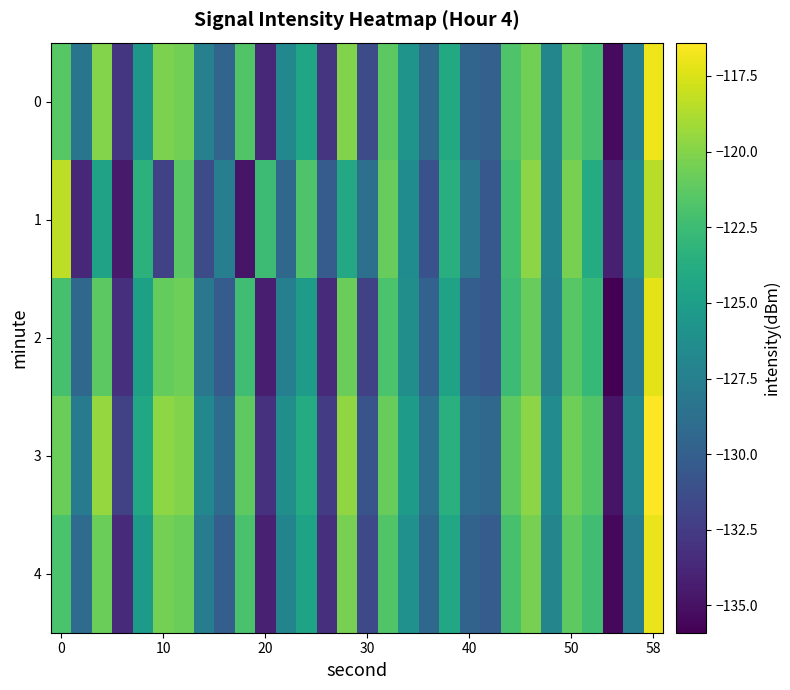

List the series in order of their overall mean, lowest first.

1, 2, 4, 0, 3